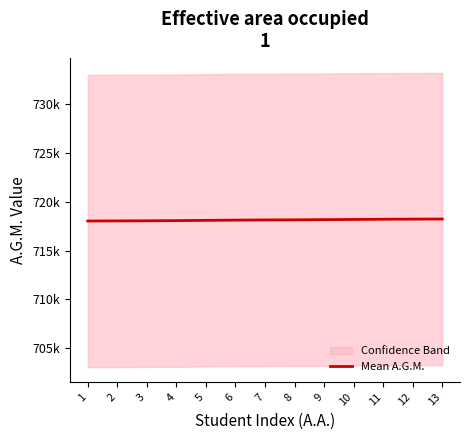

How many values exceed 718137?

7